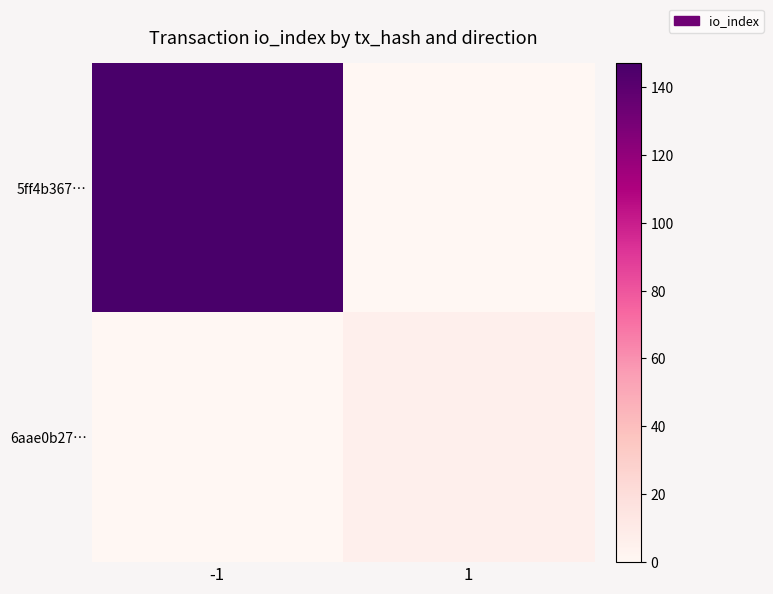

Which series has the widest spread of values?

5ff4b367…